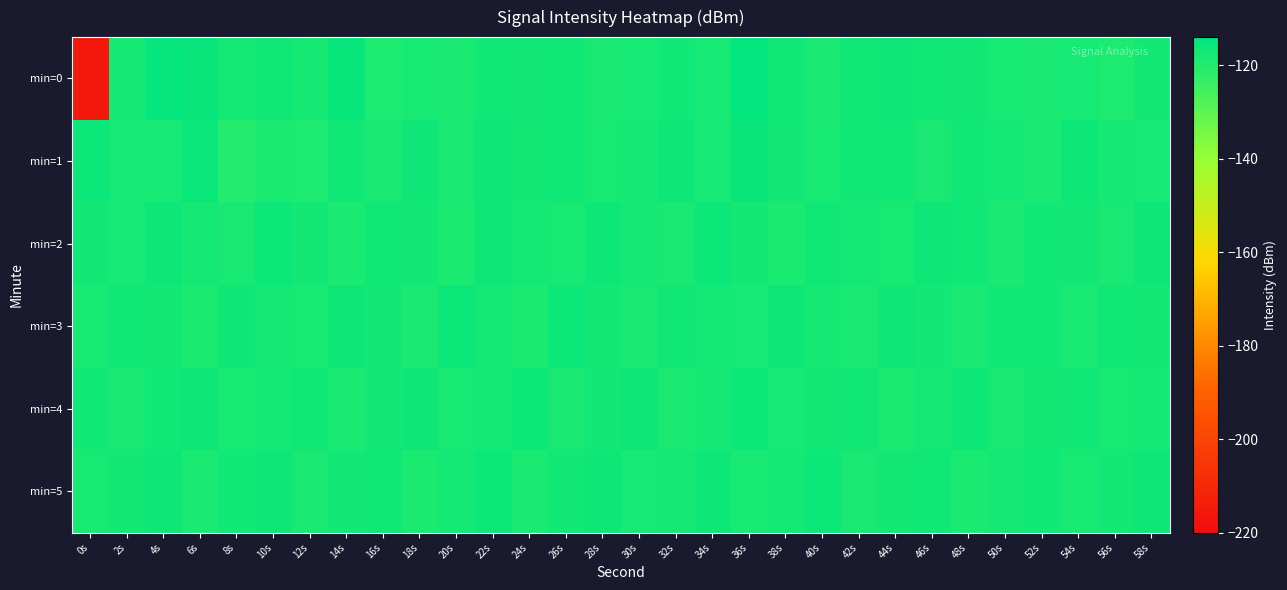

Rank the series at 18s from lowest to highest value.

min=5, min=3, min=0, min=2, min=1, min=4